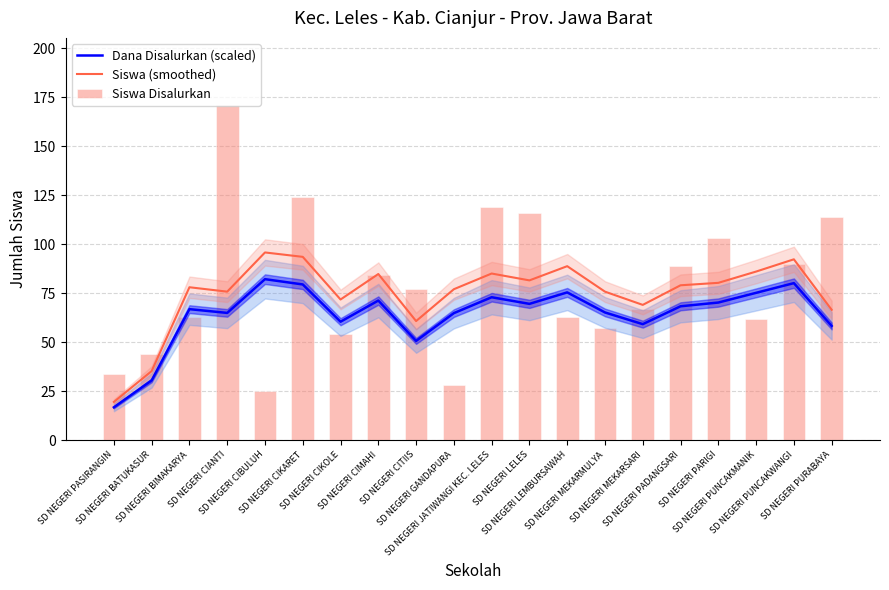

At which label is Siswa (smoothed) closest to 57?

SD NEGERI CITIIS